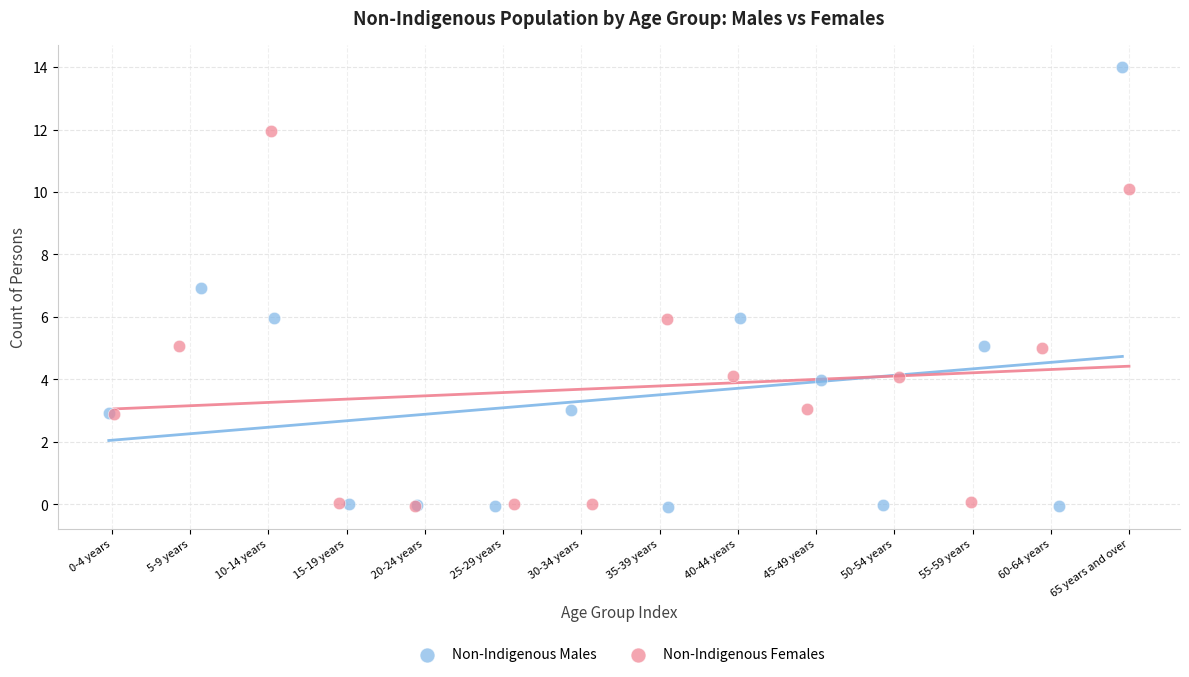

Which series has the largest Y range (max minus min)?

Non-Indigenous Males